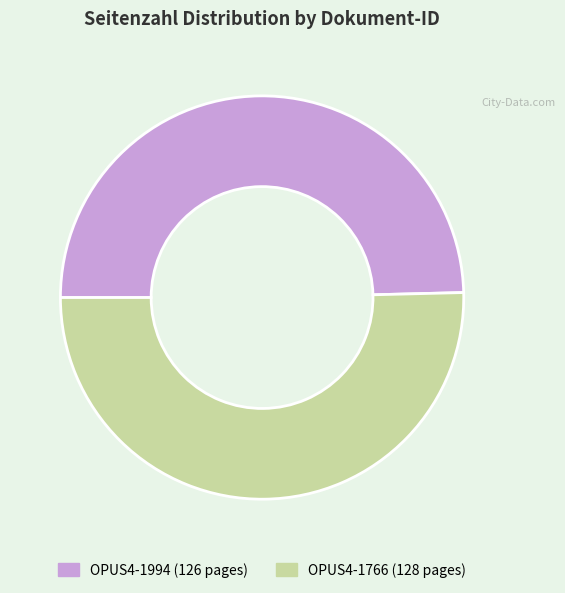

Is the sum of OPUS4-1766 and OPUS4-1994 greater than half?

Yes